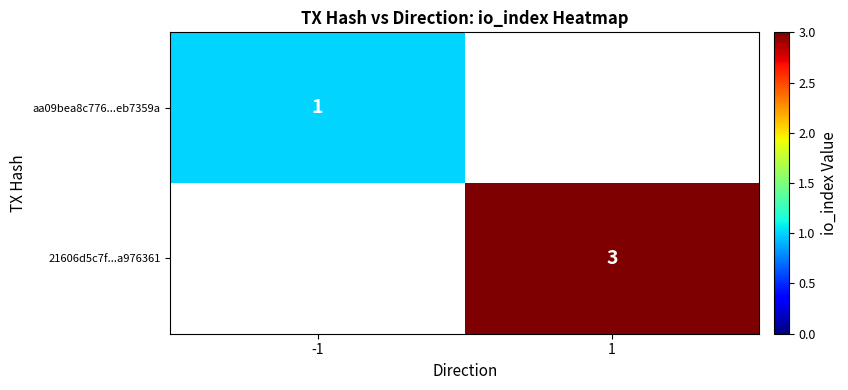

The value of 21606d5c7f...a976361 at 1 is 3. True or false?

True